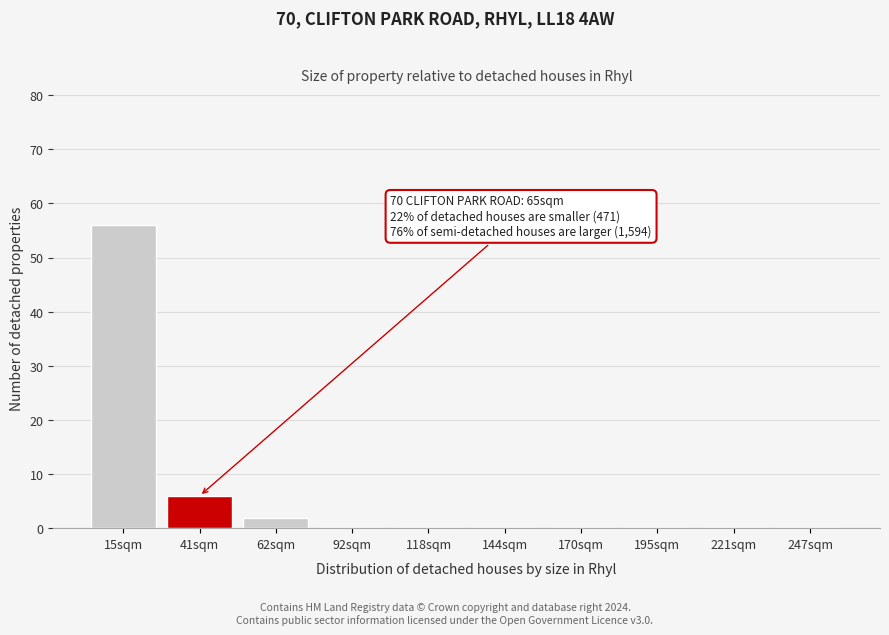

Reading left to right, list all the values displayed in this chart.

15sqm=56	41sqm=6	62sqm=2	92sqm=0	118sqm=0	144sqm=0	170sqm=0	195sqm=0	221sqm=0	247sqm=0